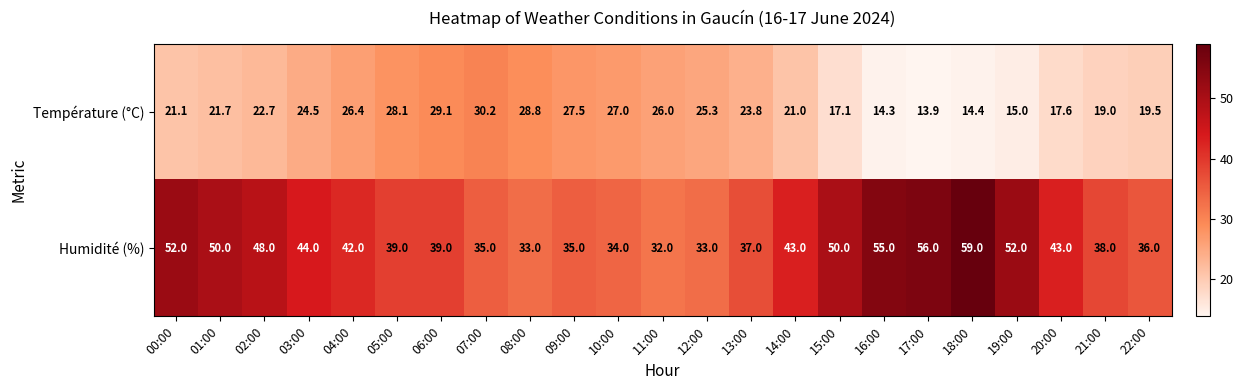

Where does the Humidité (%) series first go above 42?

00:00